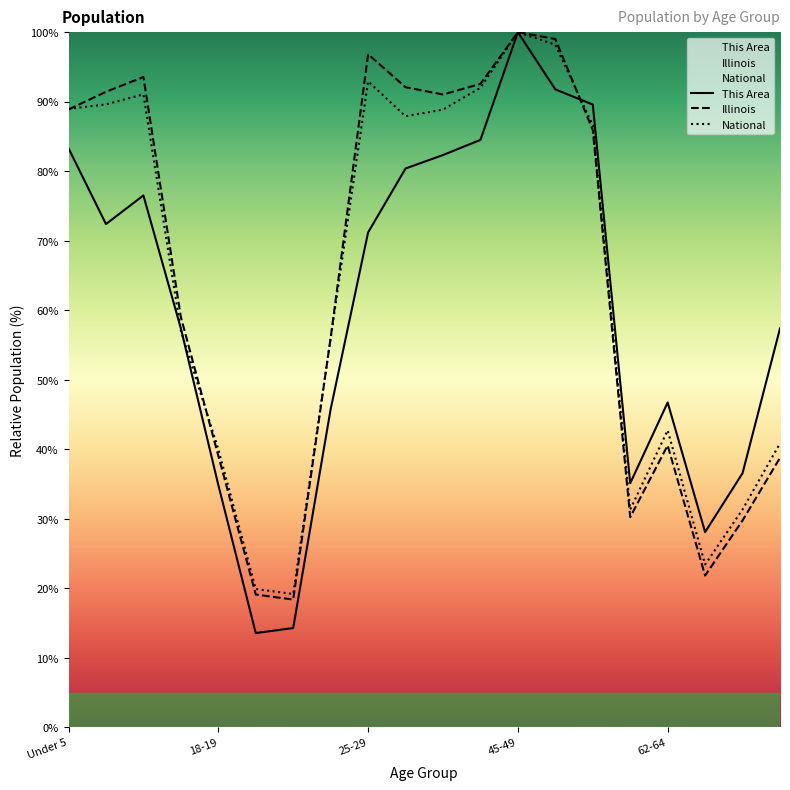

What is the smallest value displayed?

13.6